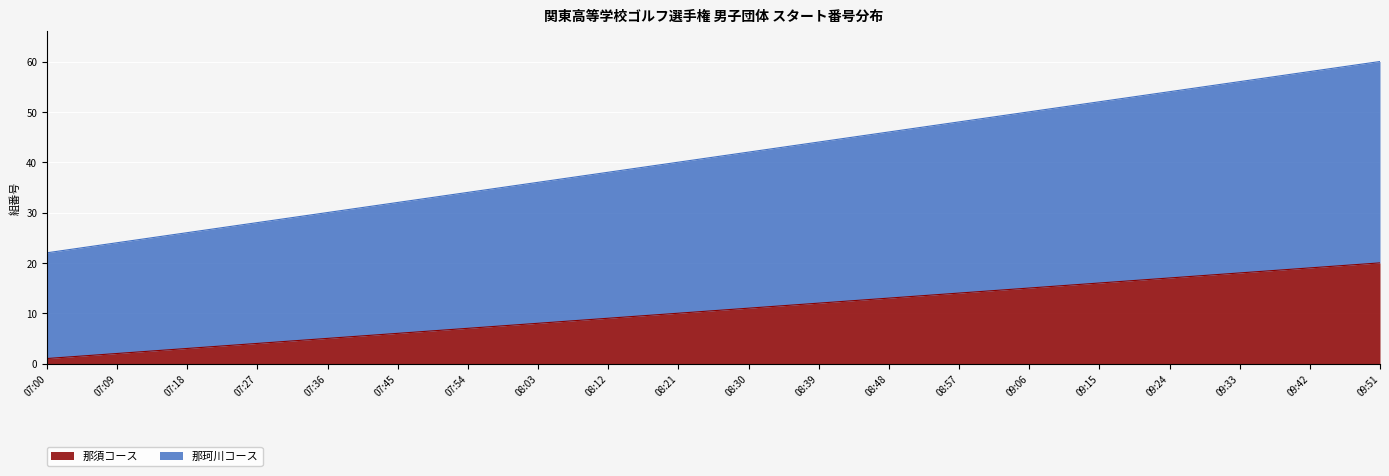

Rank the categories by 那珂川コース value from lowest to highest.

07:00, 07:09, 07:18, 07:27, 07:36, 07:45, 07:54, 08:03, 08:12, 08:21, 08:30, 08:39, 08:48, 08:57, 09:06, 09:15, 09:24, 09:33, 09:42, 09:51